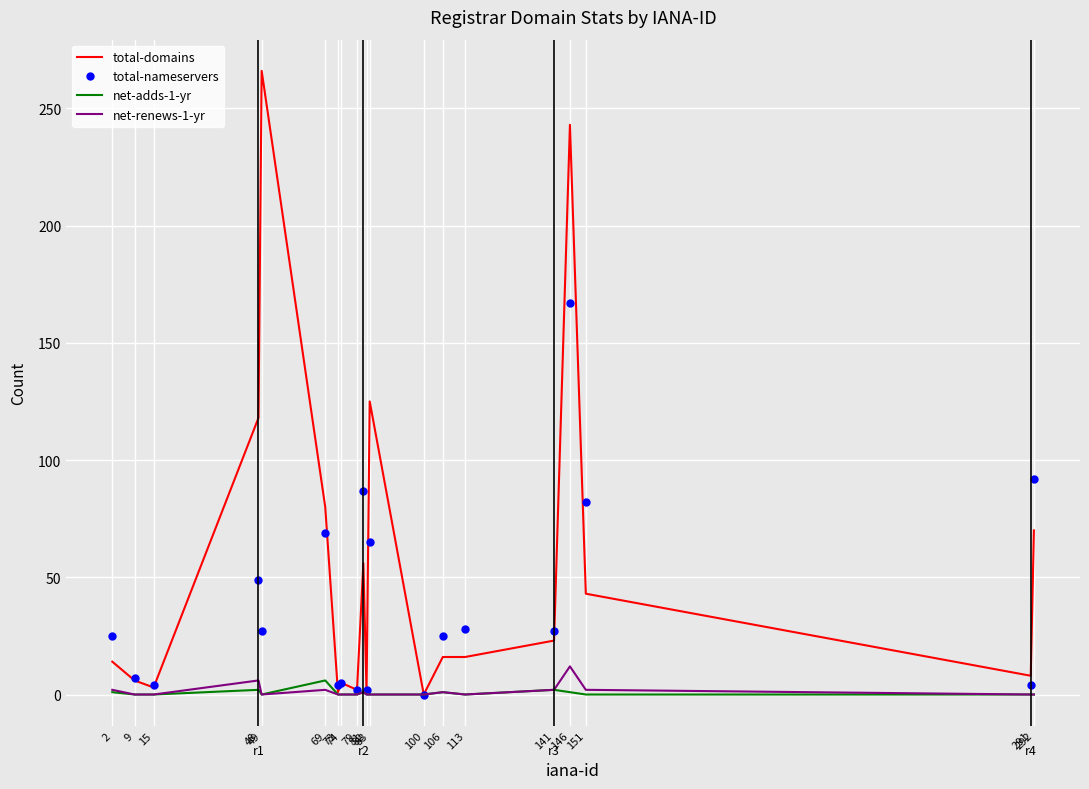

Which series has the largest range (max minus min)?

total-domains